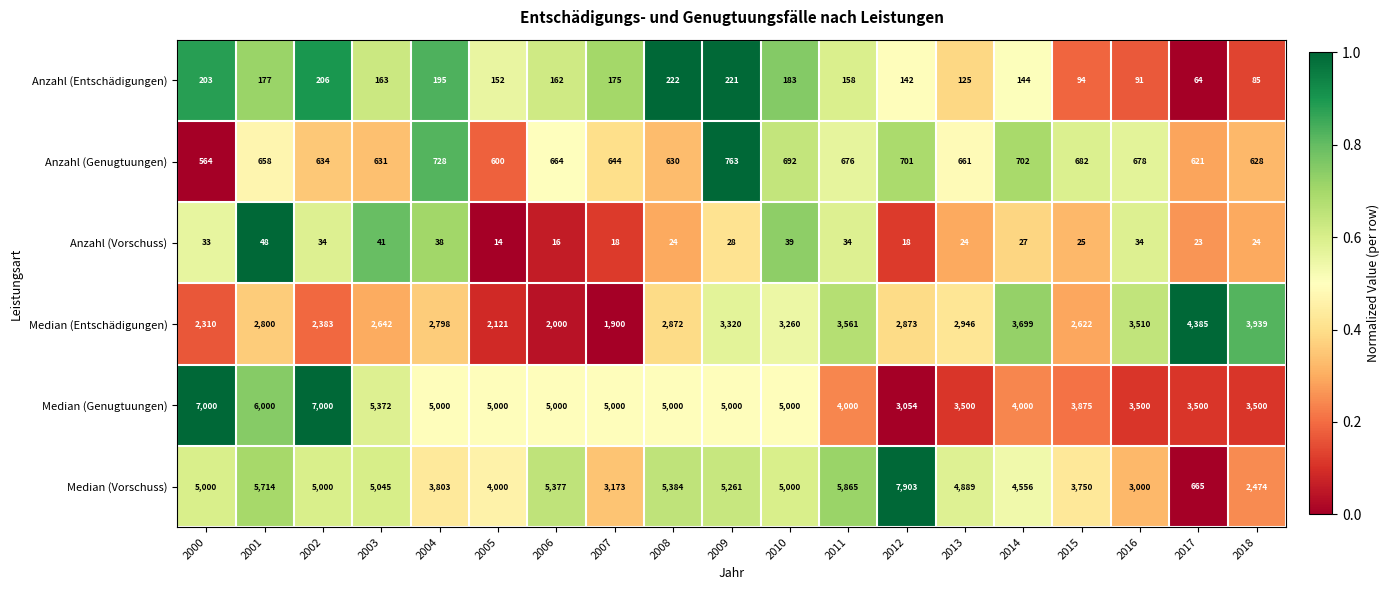

Is it true that Median (Entschädigungen) equals 4187 at 2002?

False